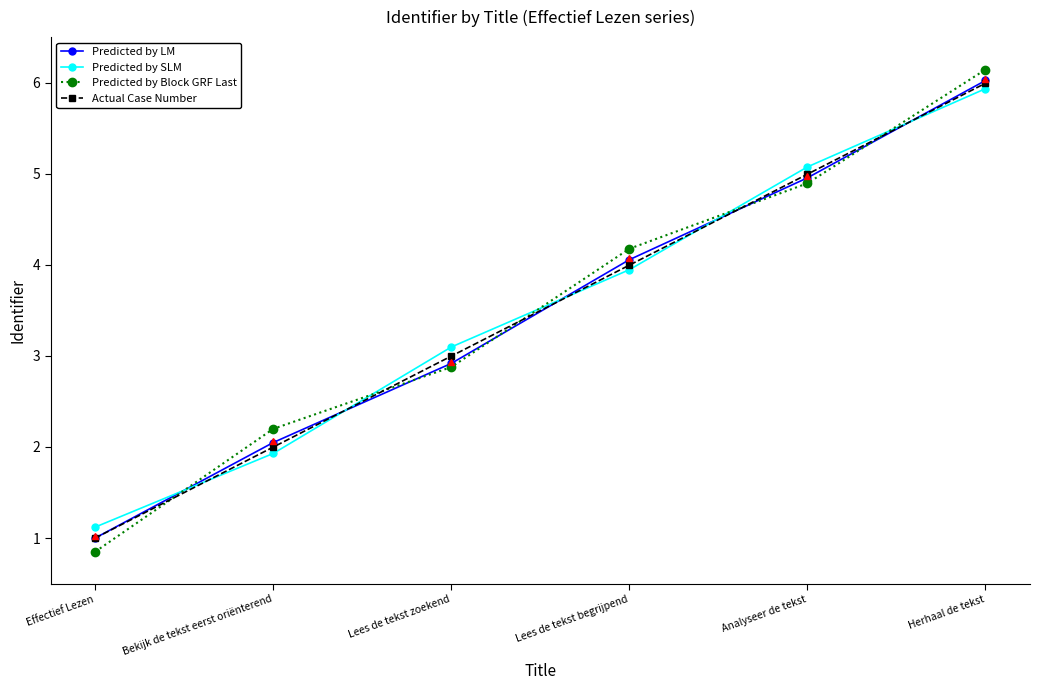

What is the approximate value of Predicted by LM at Lees de tekst begrijpend?

4.1